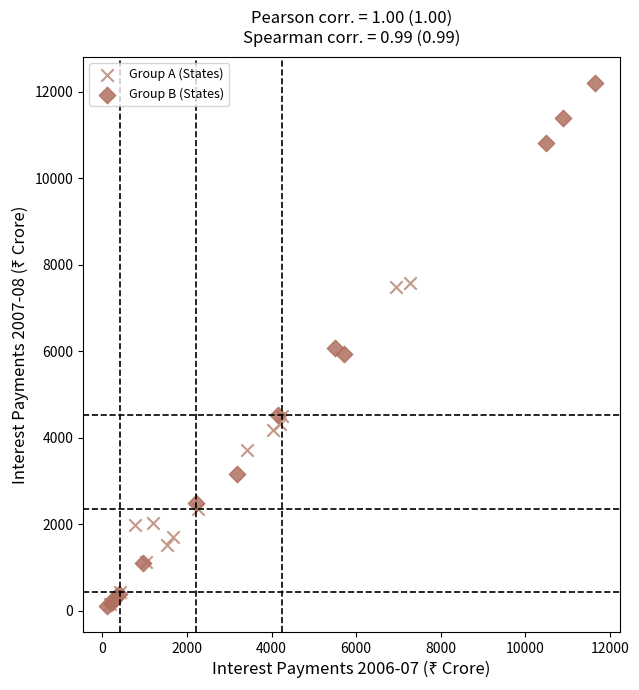

Which series has the widest spread of Y values?

Group B (States)